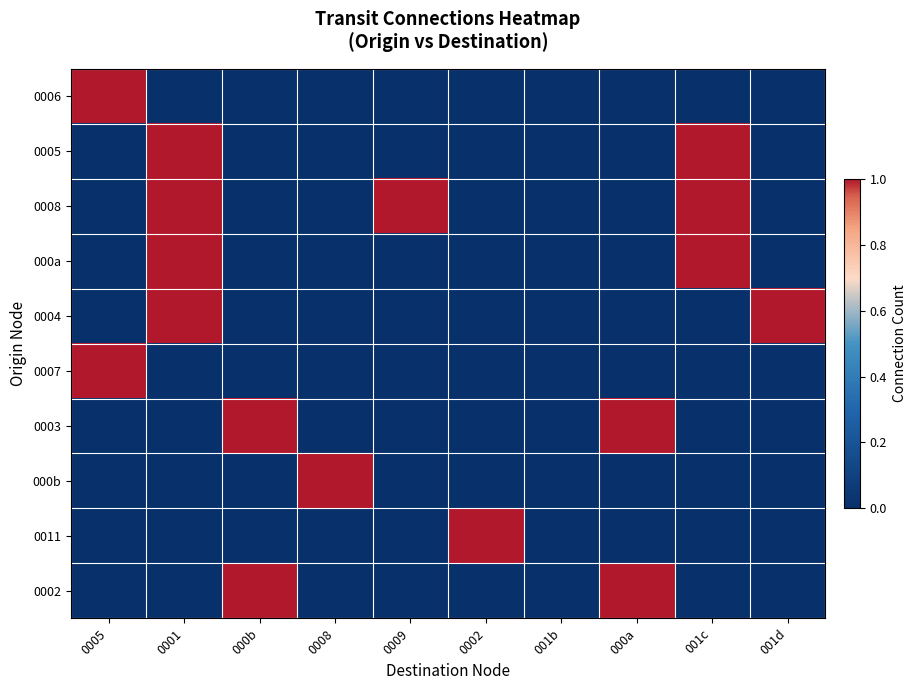

Between 0008 and 001d, which series saw the biggest shift?

0004